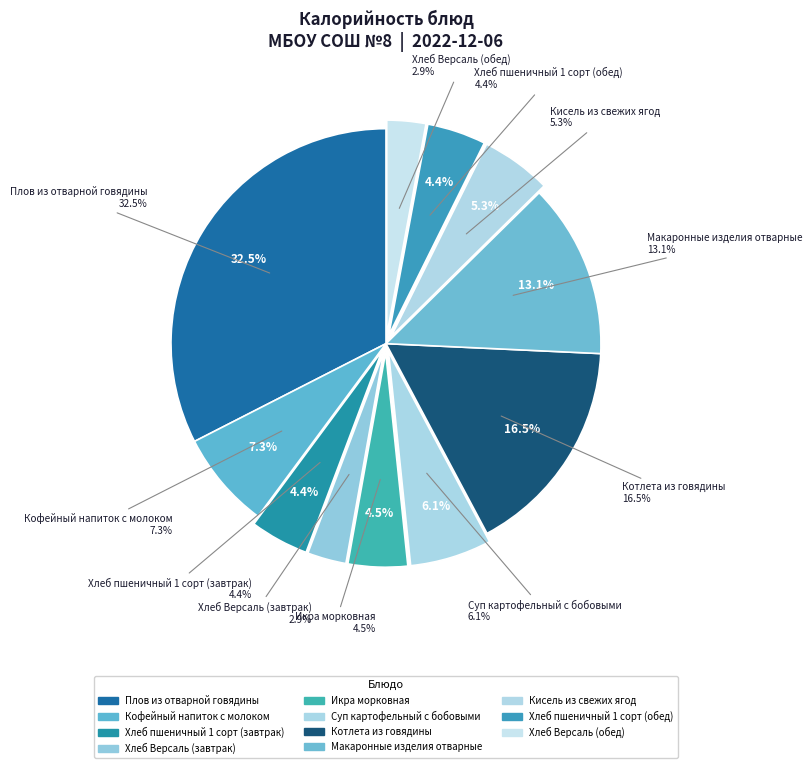

To the nearest percent, what is the difference between the largest and smallest slice percentages?

30%